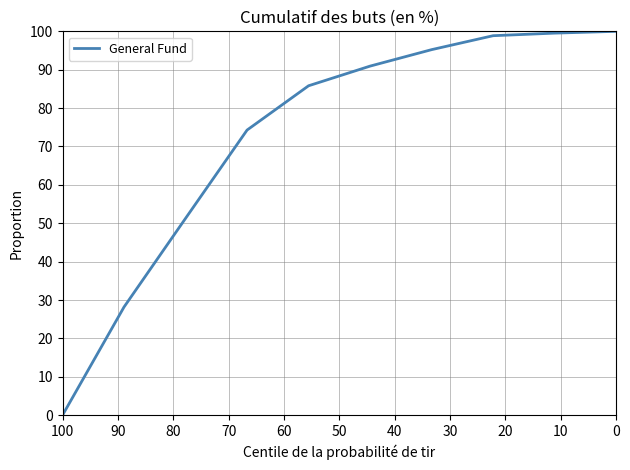

True or false: there are more than 0 points higher than both neighbors.

False